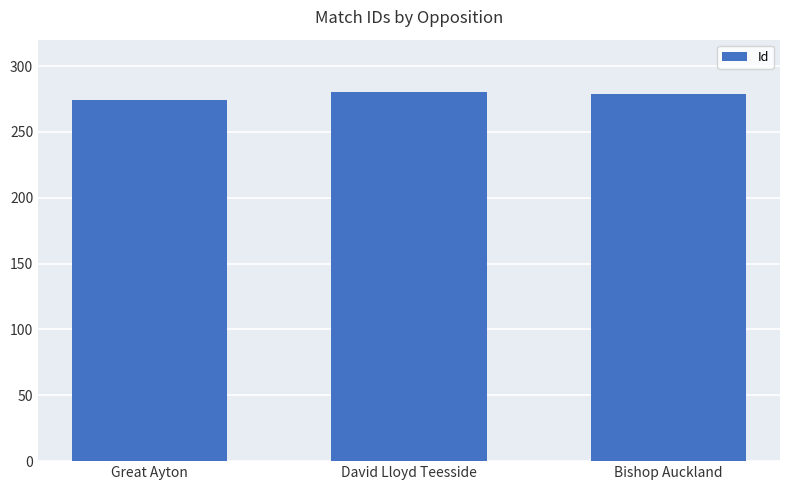

What is the value of the 3rd bar from the left?

279